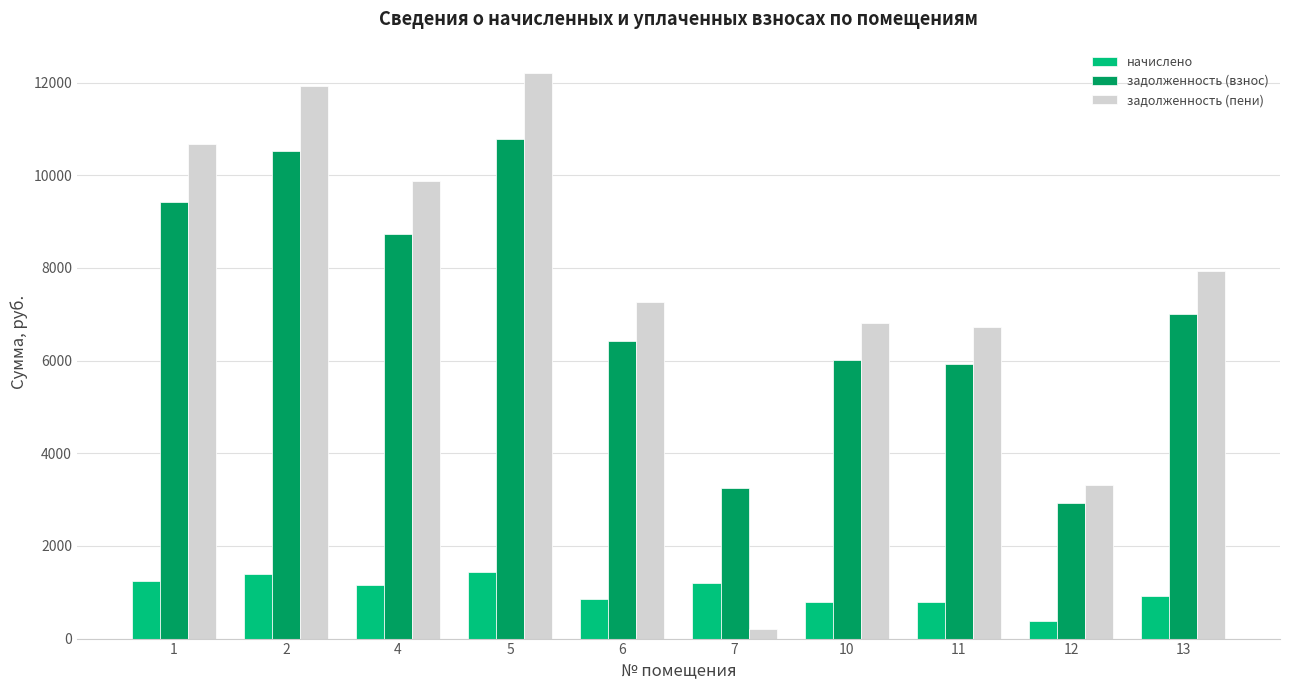

The value of задолженность (взнос) at 11 is 5932.1. True or false?

True